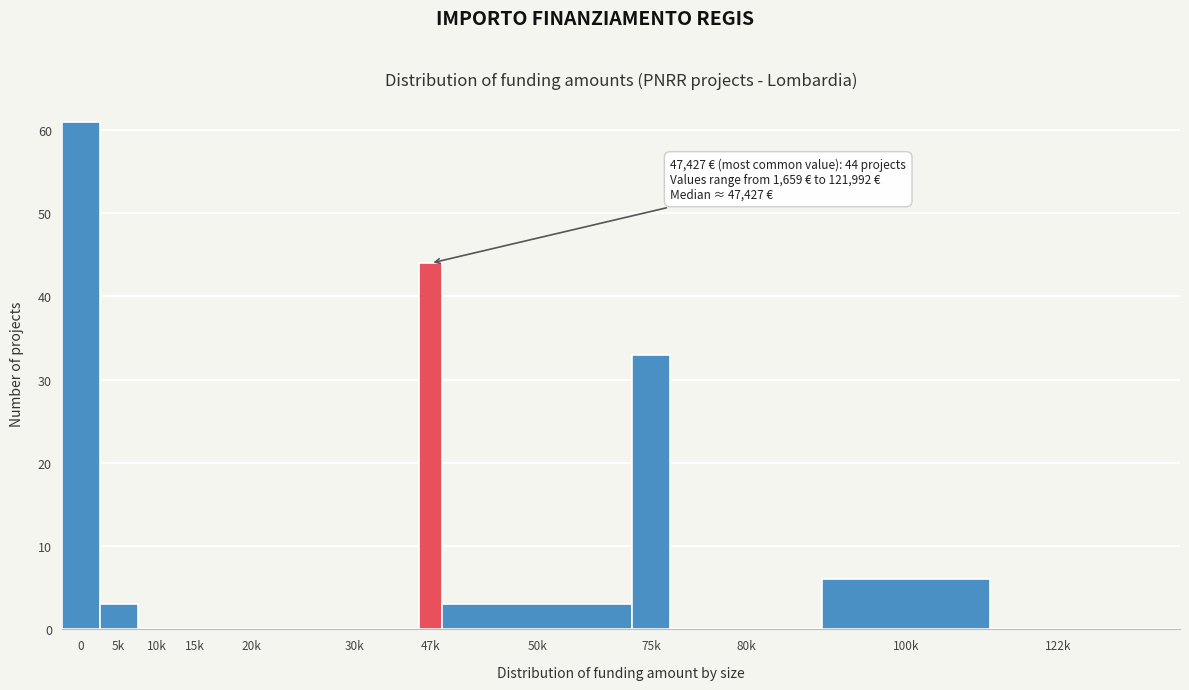

Reading left to right, list all the values displayed in this chart.

0=61	5k=3	10k=0	15k=0	20k=0	30k=0	47k=44	50k=3	75k=33	80k=0	100k=6	122k=0